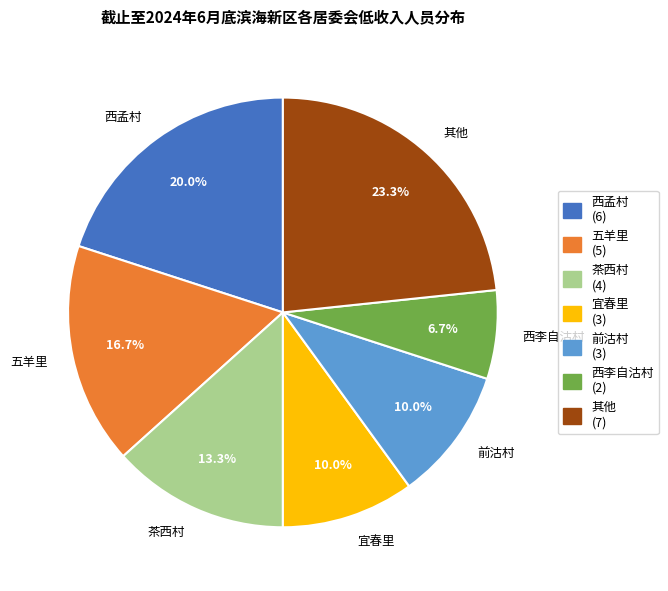

Does 前沽村 account for over 50% of the chart?

No